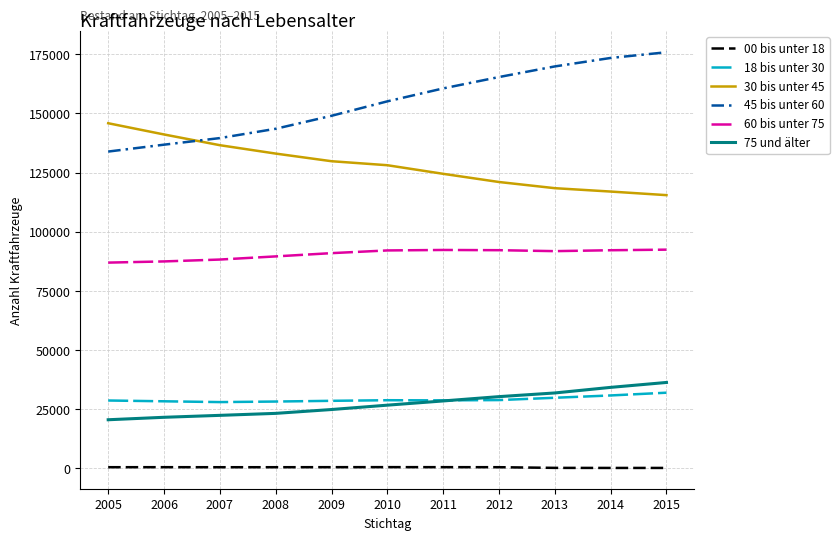

List the series in order of their peak value, highest first.

45 bis unter 60, 30 bis unter 45, 60 bis unter 75, 75 und älter, 18 bis unter 30, 00 bis unter 18